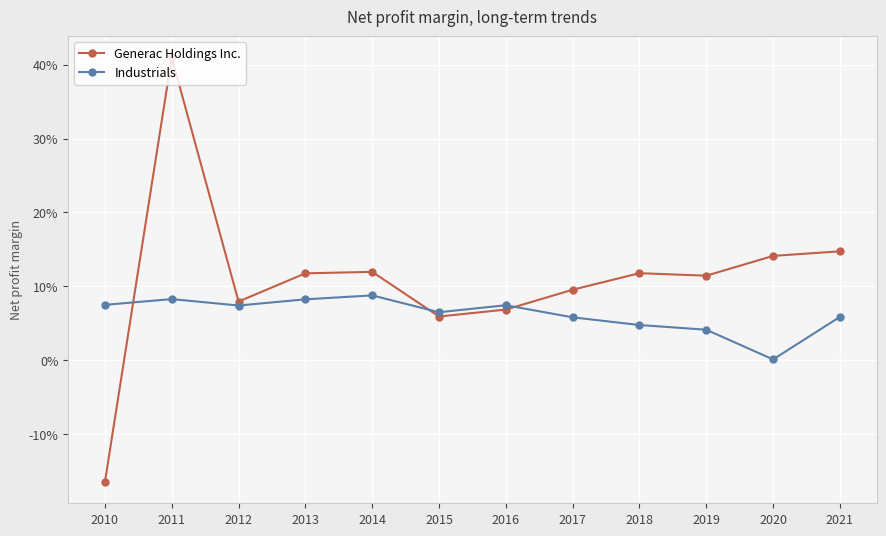

In Industrials, how many points are higher than both neighbors (excluding endpoints)?

3